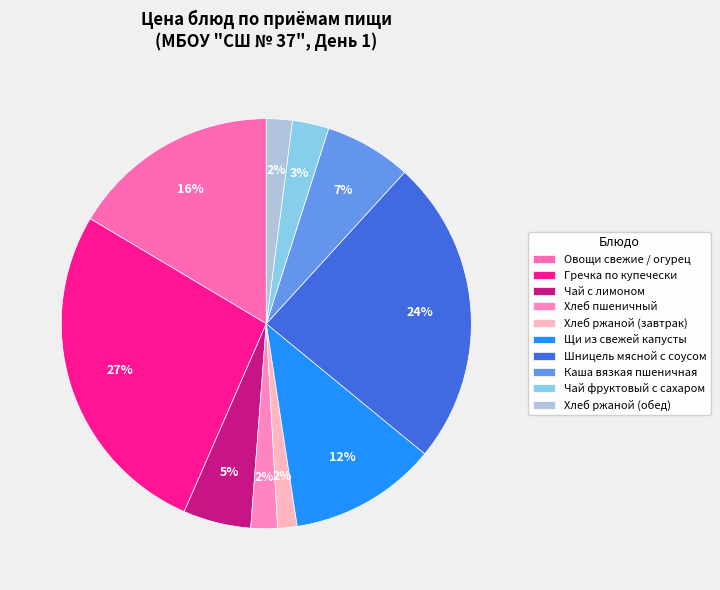

What is the total percentage of Хлеб ржаной (завтрак) and Гречка по купечески?

28.5%